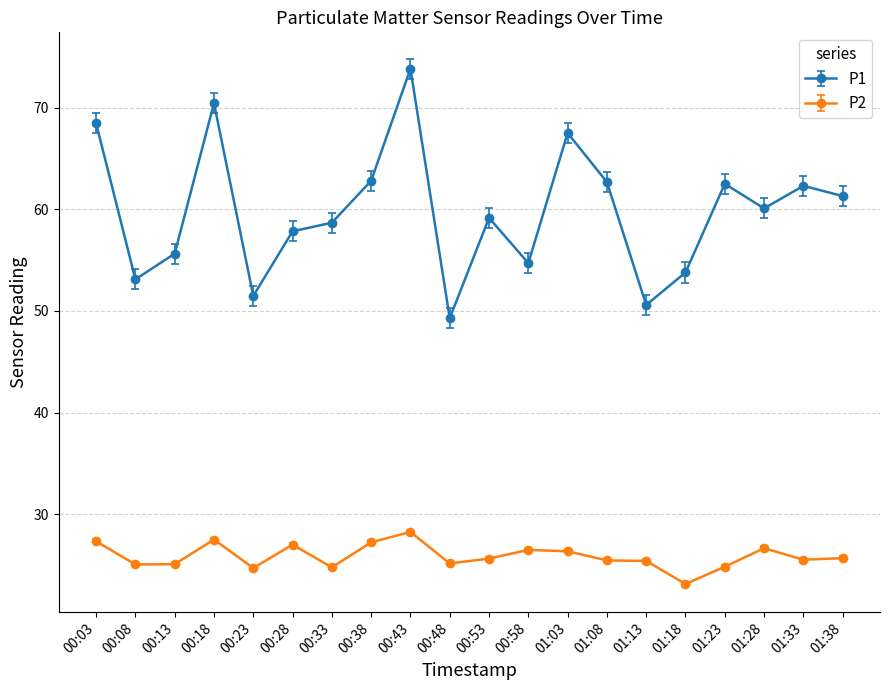

Is it true that P2 equals 24.8 at 01:23?

True